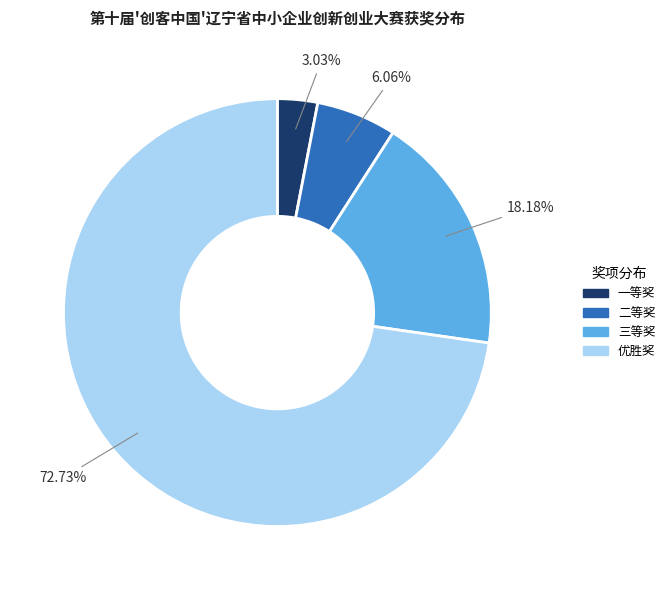

Combined, what portion of the pie is 一等奖 and 三等奖?

21.2%